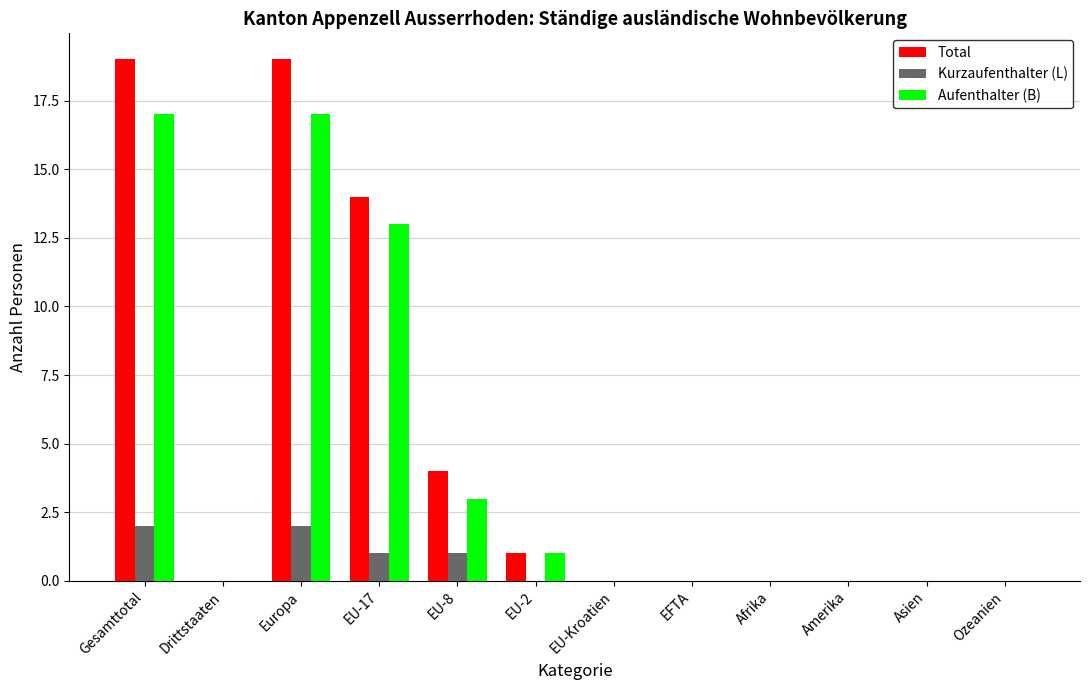

What is the spread (max minus min) of values at EU-8?

3